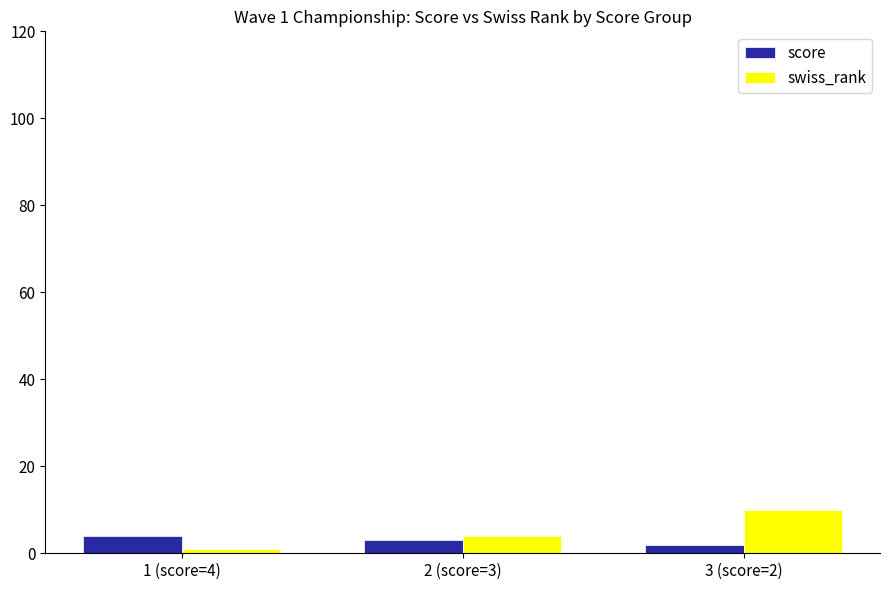

What is the label of the 3rd bar from the left?

3 (score=2)